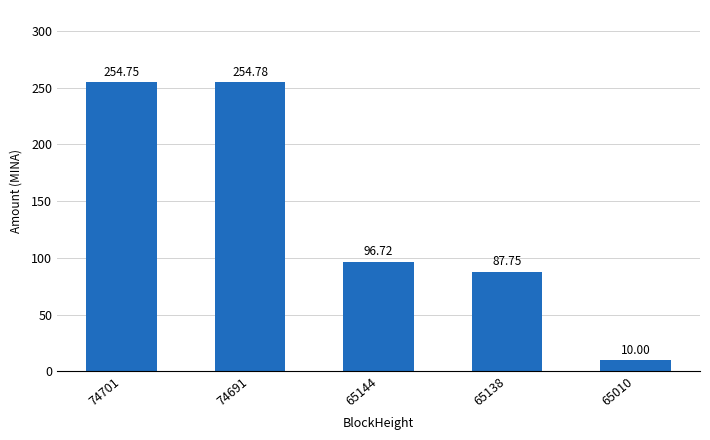

What value does the data have at 65010?

10.0